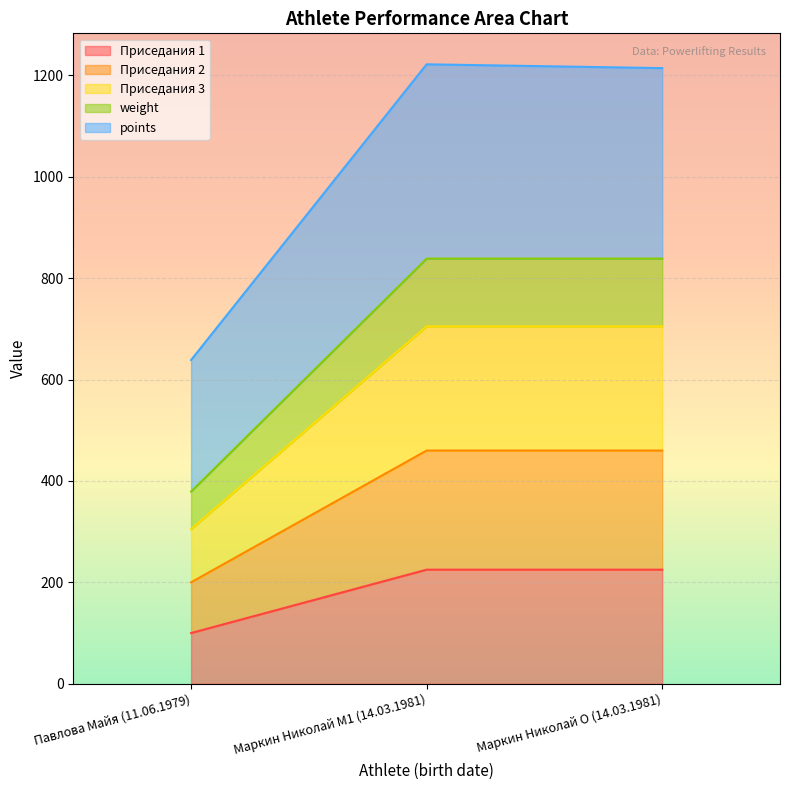

What is the label of the 2nd point from the right?

Маркин Николай M1 (14.03.1981)